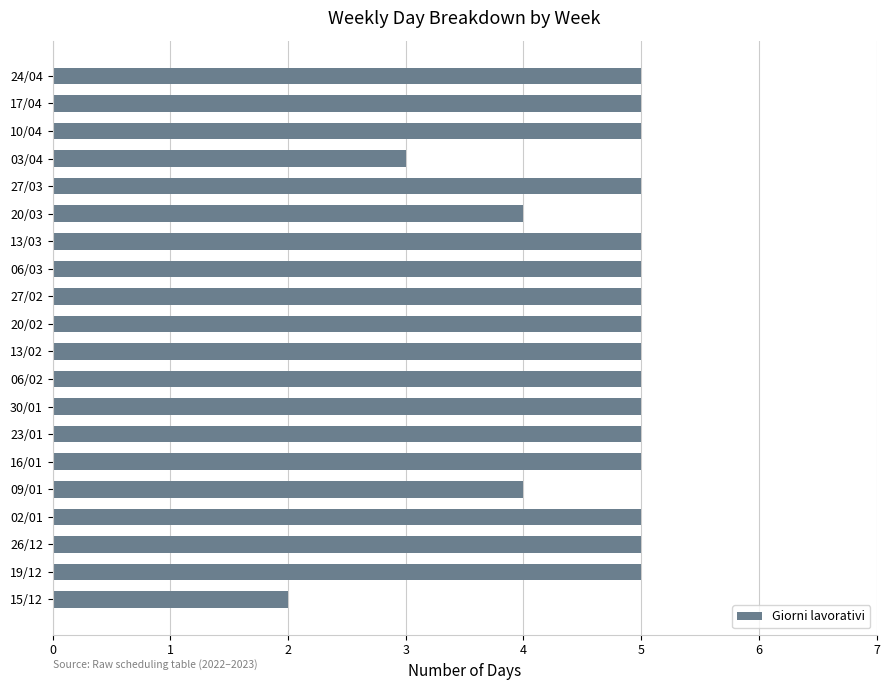

Count the number of categories in the chart.

20